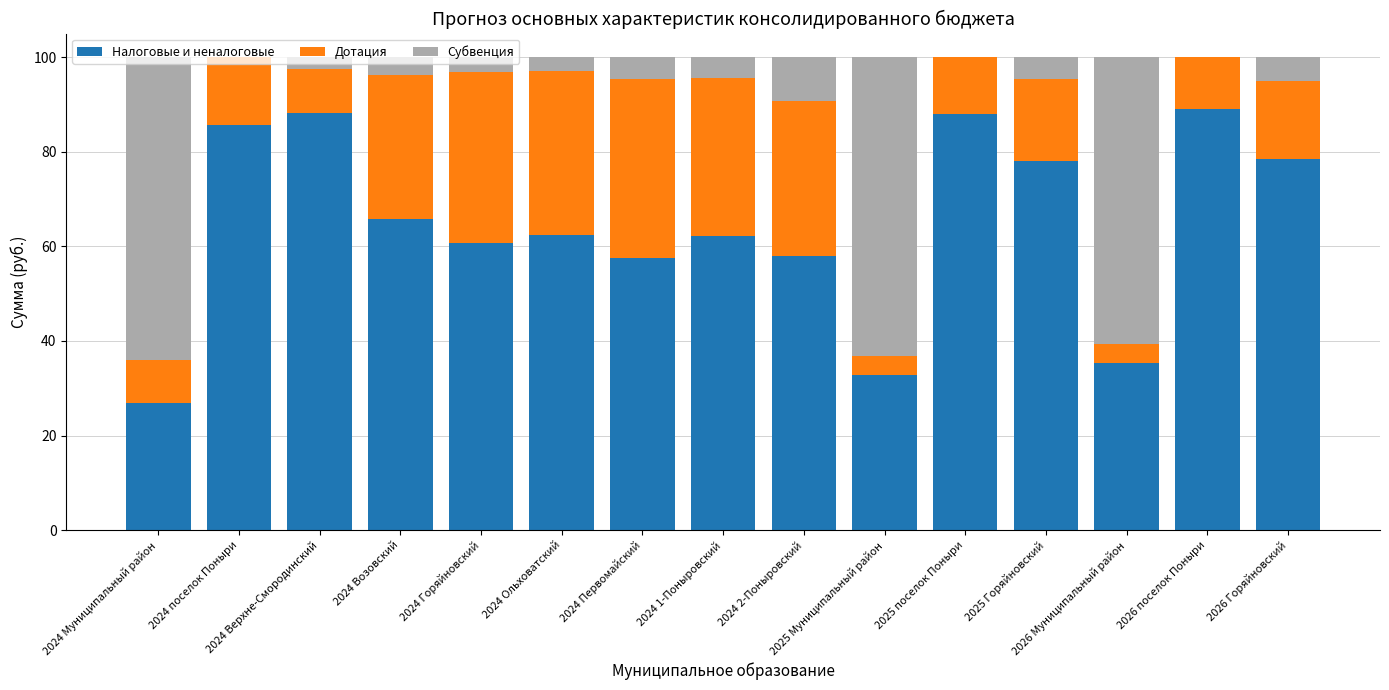

How many data points does each series have?

15